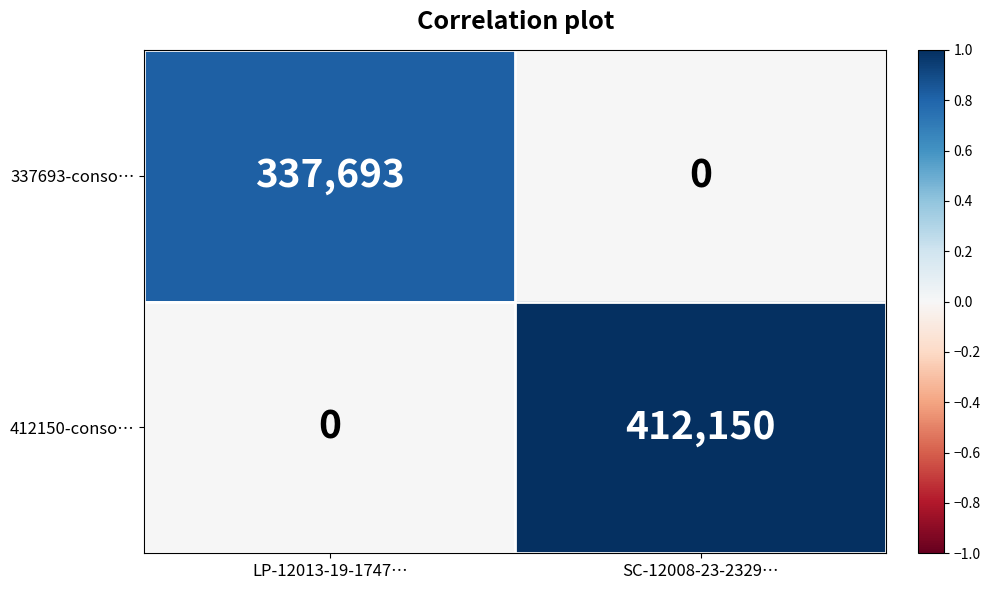

At which category is the sum across all series the highest?

SC-12008-23-2329…